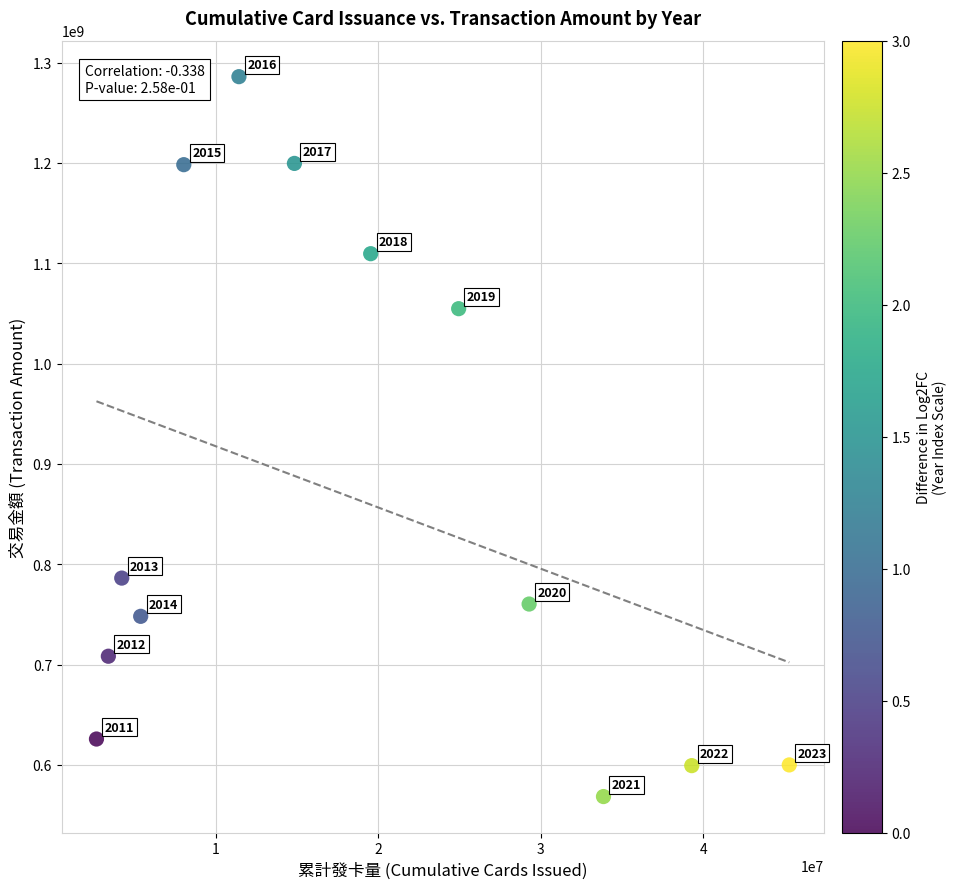

What Y value in the scatter plot is closest to 927197588?

1054732609